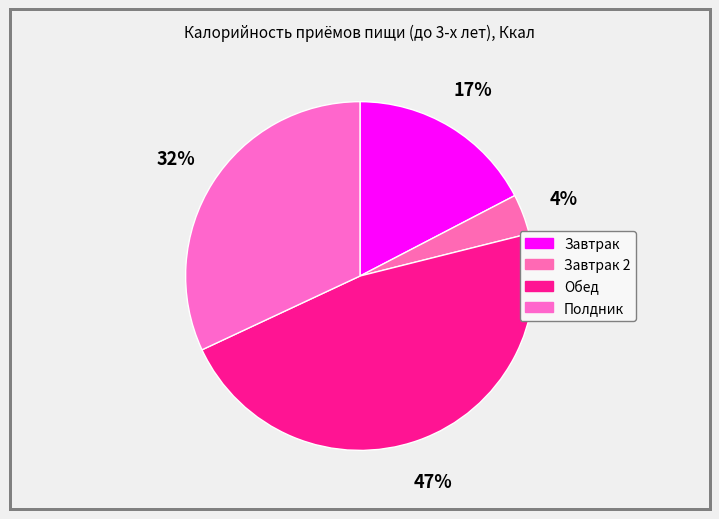

What is the largest slice in the pie chart?

Обед